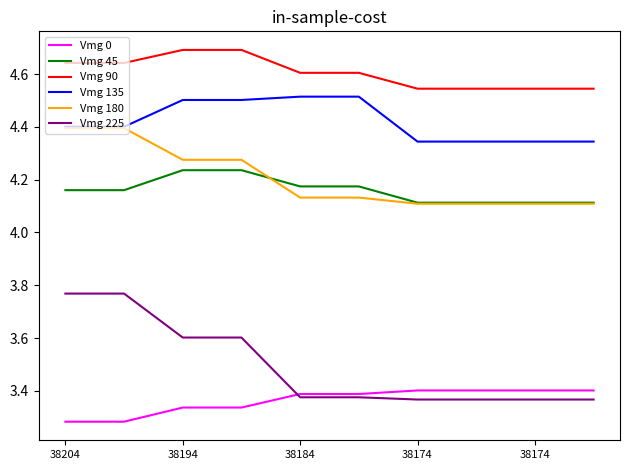

Which series has the largest total across all categories?

Vmg 90